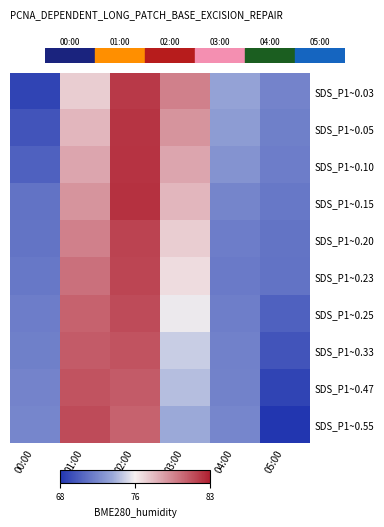

Reading right to left, transcribe all the data shown in this chart.

SDS_P1~0.03: 05:00=71.6	04:00=73.0	03:00=79.4	02:00=82.0	01:00=76.7	00:00=68.7
SDS_P1~0.05: 05:00=71.5	04:00=72.7	03:00=78.8	02:00=82.2	01:00=77.5	00:00=69.5
SDS_P1~0.10: 05:00=71.3	04:00=72.3	03:00=78.1	02:00=82.3	01:00=78.1	00:00=70.0
SDS_P1~0.15: 05:00=71.1	04:00=71.7	03:00=77.5	02:00=82.3	01:00=78.8	00:00=70.8
SDS_P1~0.20: 05:00=70.9	04:00=71.3	03:00=76.7	02:00=81.7	01:00=79.4	00:00=70.9
SDS_P1~0.23: 05:00=70.8	04:00=71.2	03:00=76.2	02:00=81.7	01:00=80.0	00:00=71.1
SDS_P1~0.25: 05:00=70.0	04:00=71.4	03:00=75.3	02:00=81.4	01:00=80.6	00:00=71.3
SDS_P1~0.33: 05:00=69.5	04:00=71.5	03:00=74.4	02:00=81.1	01:00=80.8	00:00=71.5
SDS_P1~0.47: 05:00=68.7	04:00=71.5	03:00=73.9	02:00=80.8	01:00=81.1	00:00=71.6
SDS_P1~0.55: 05:00=68.0	04:00=71.7	03:00=73.3	02:00=80.6	01:00=81.4	00:00=71.7